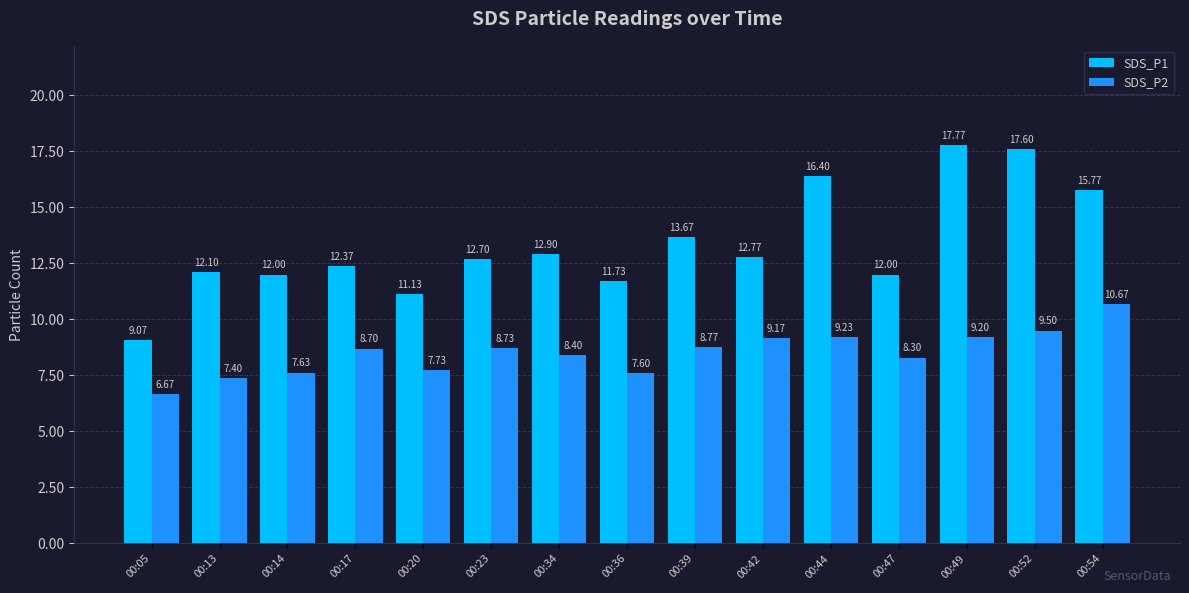

What is the spread (max minus min) of values at 00:52?

8.1